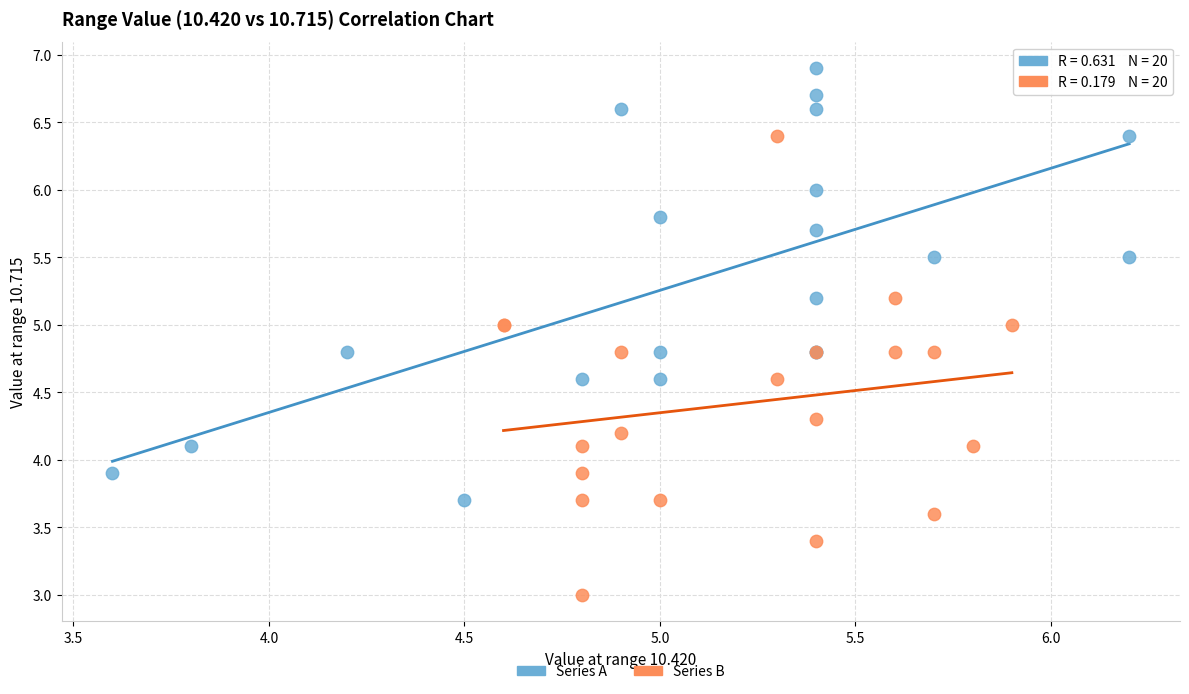

What are all the series names shown in the legend?

Series A, Series B